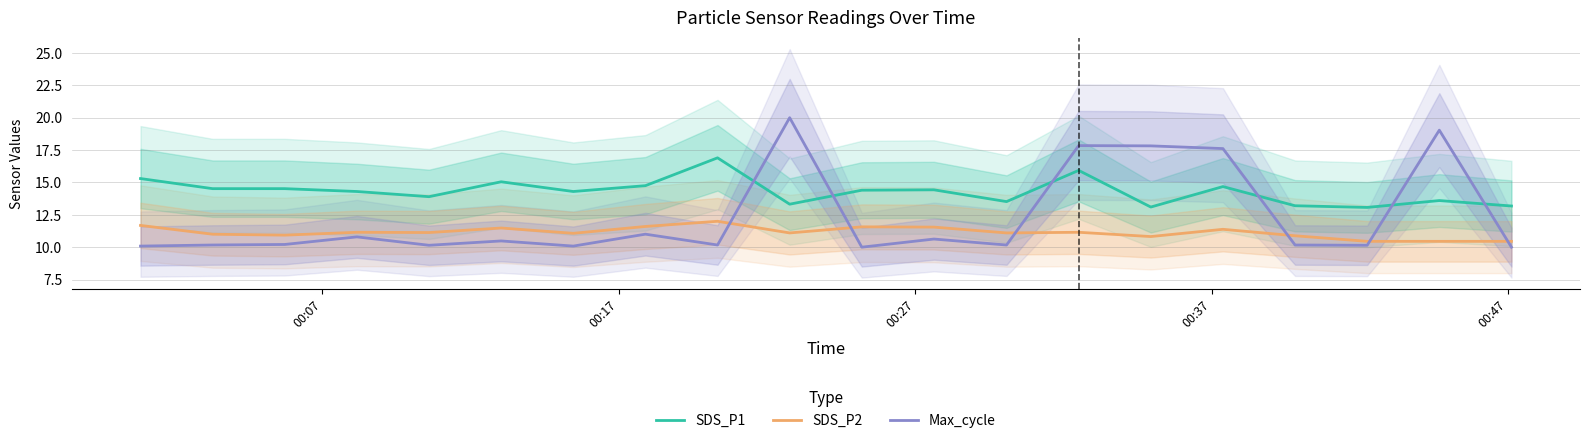

What is the value of the Max_cycle point at the 16th from the left?

17.6